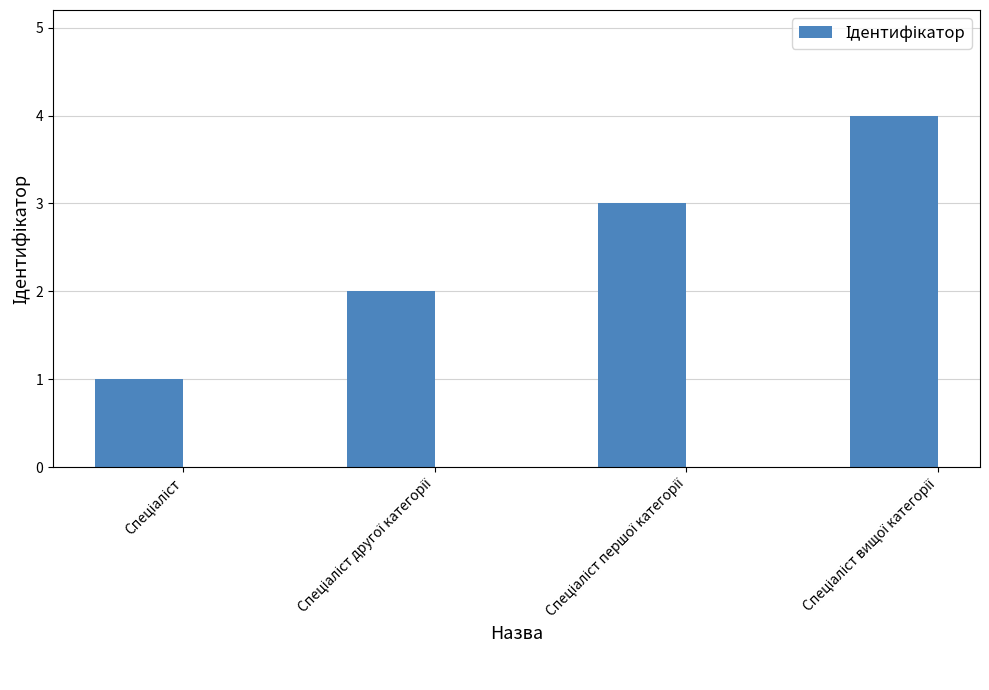

How many data points are less than 3?

2